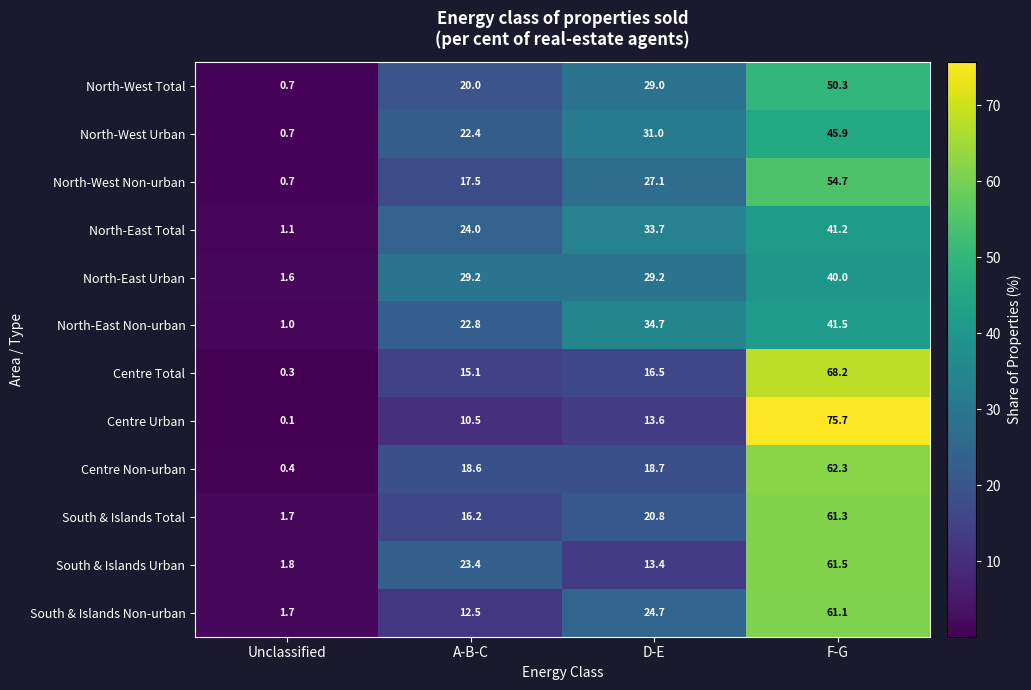

What is the spread (max minus min) of values at D-E?

21.3